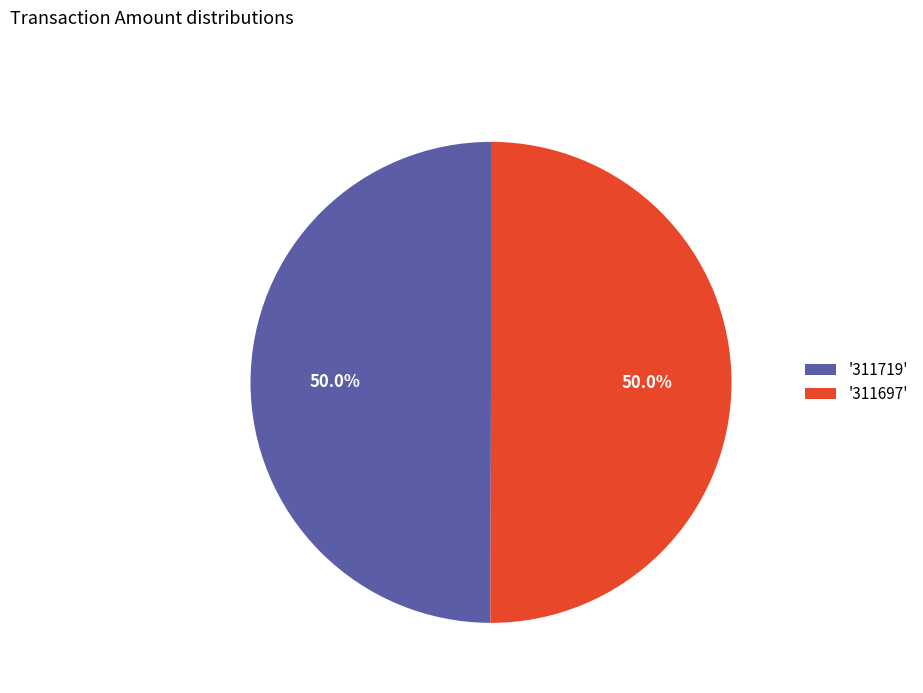

Combined, do '311697' and '311719' account for over 50%?

Yes